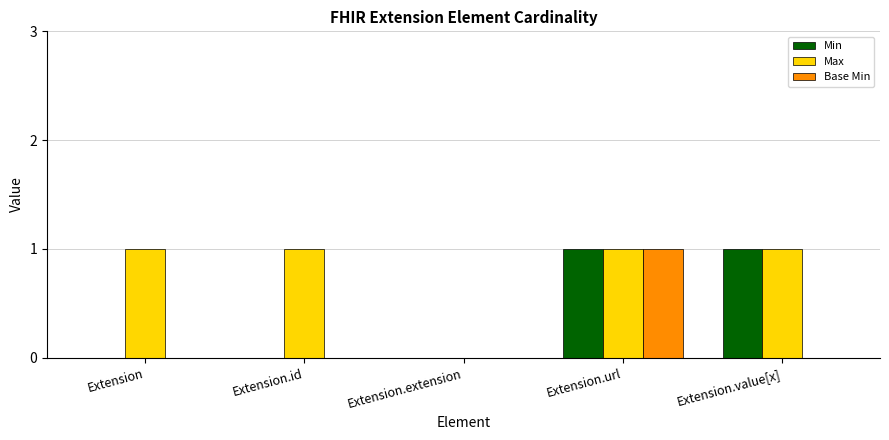

The Max series shows -1 at Extension.extension. True or false?

False